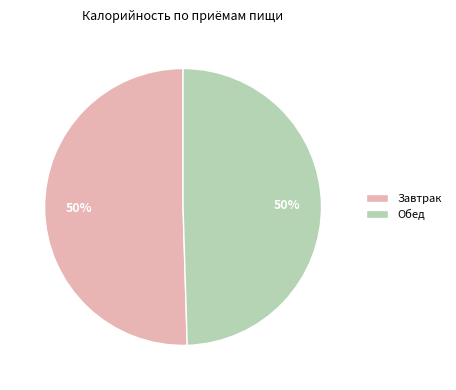

How many slices are in this pie chart?

2